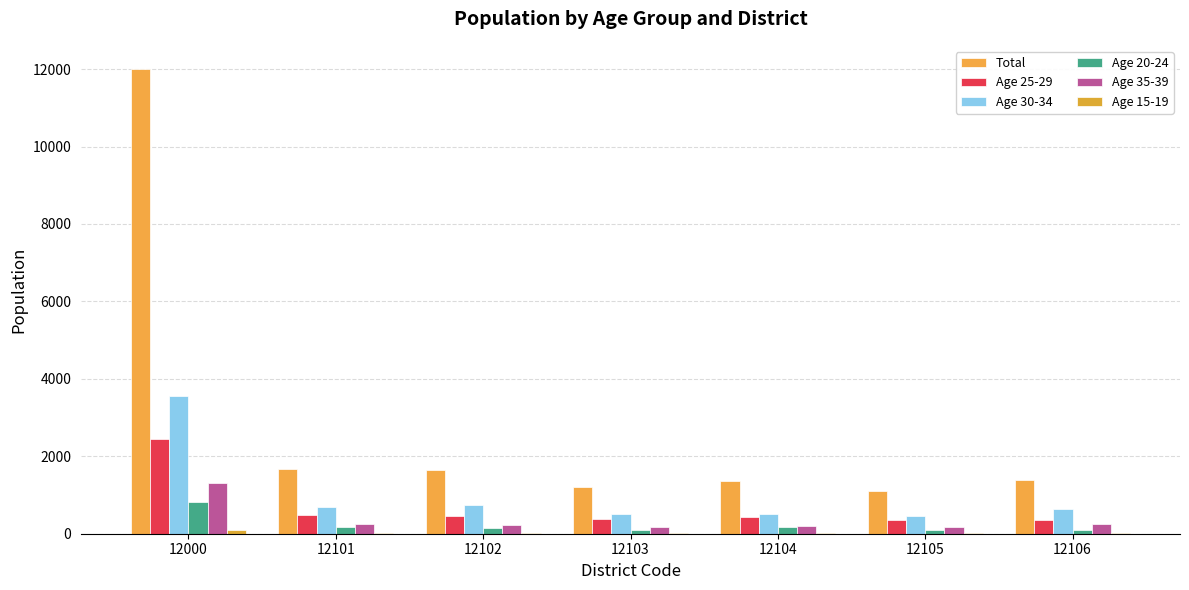

Reading left to right, list all the values displayed in this chart.

Total: 12000	1659	1651	1213	1367	1104	1382
Age 25-29: 2452	488	469	375	427	342	351
Age 30-34: 3552	678	732	513	521	462	646
Age 20-24: 808	180	154	100	183	97	94
Age 35-39: 1304	262	237	185	196	171	253
Age 15-19: 105	21	27	20	21	6	10